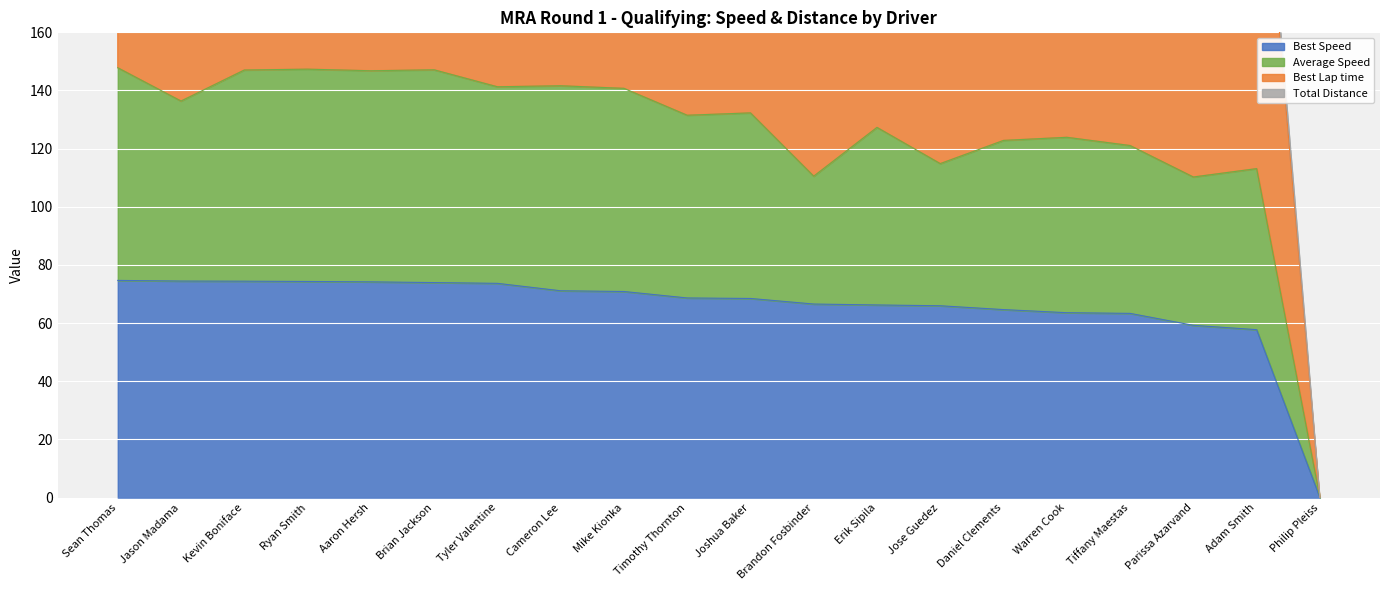

The value of Best Speed at Cameron Lee is 96.2. True or false?

False